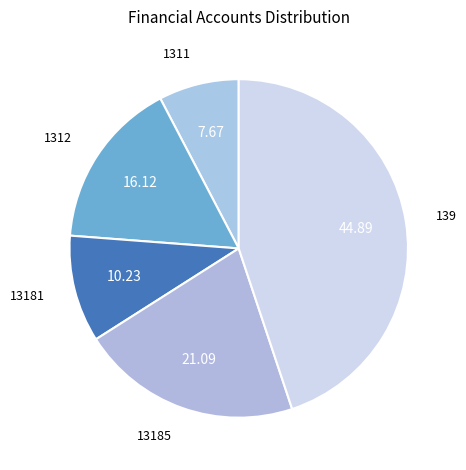

Between 1312 and 13185, which is larger?

13185